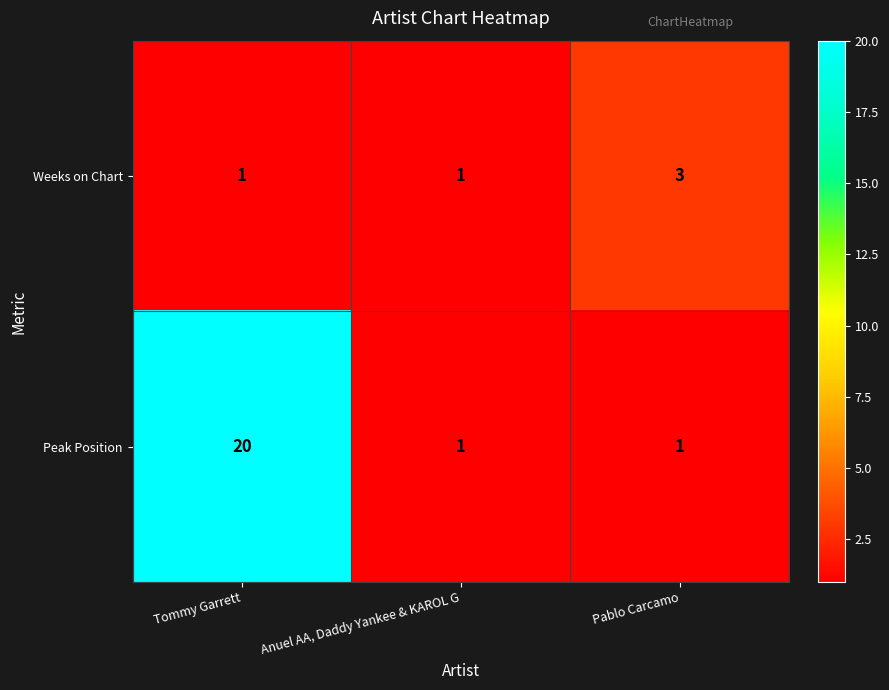

Count the number of data series in this chart.

2